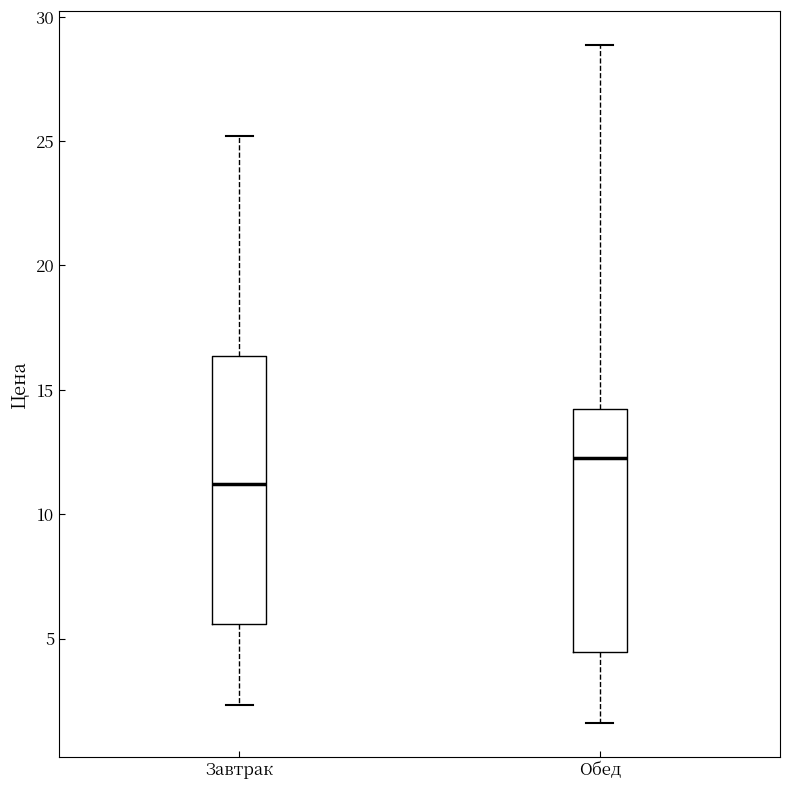

Comparing the boxes themselves (not the whiskers), which one is the tallest?

Завтрак